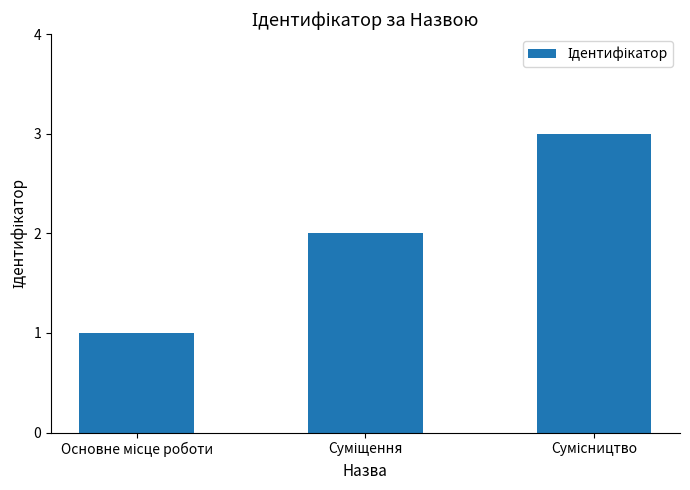

What is the difference between the maximum and second lowest values?

1